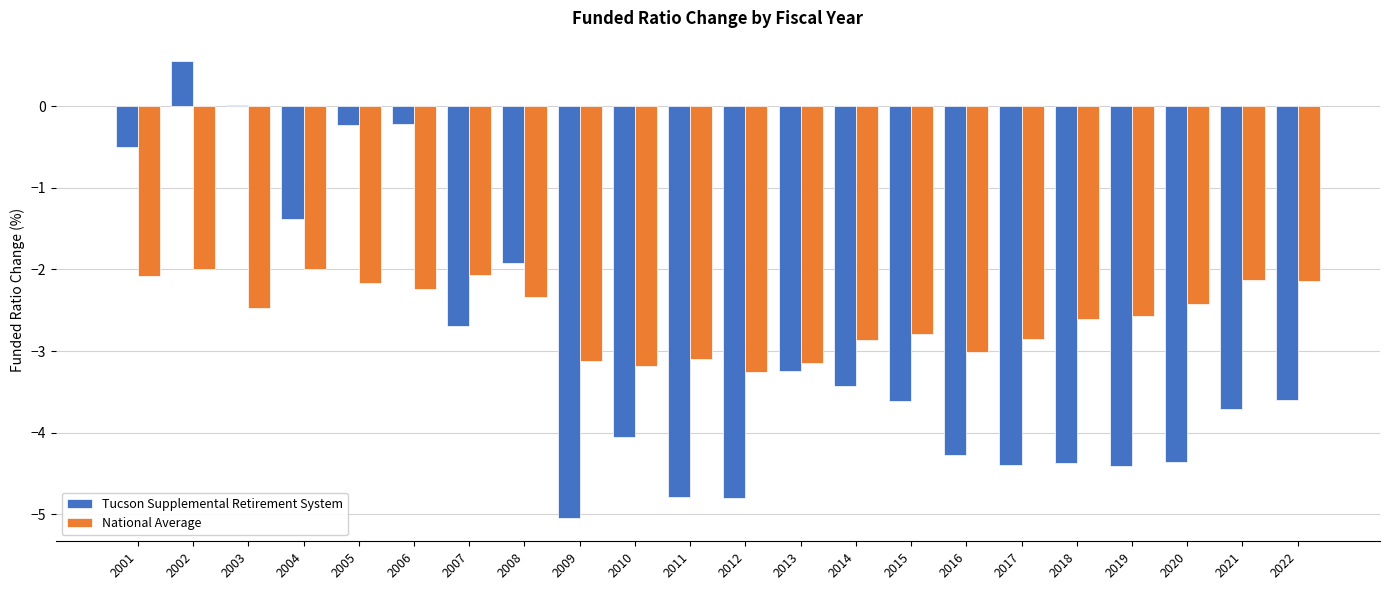

At which category is the sum across all series the highest?

2002